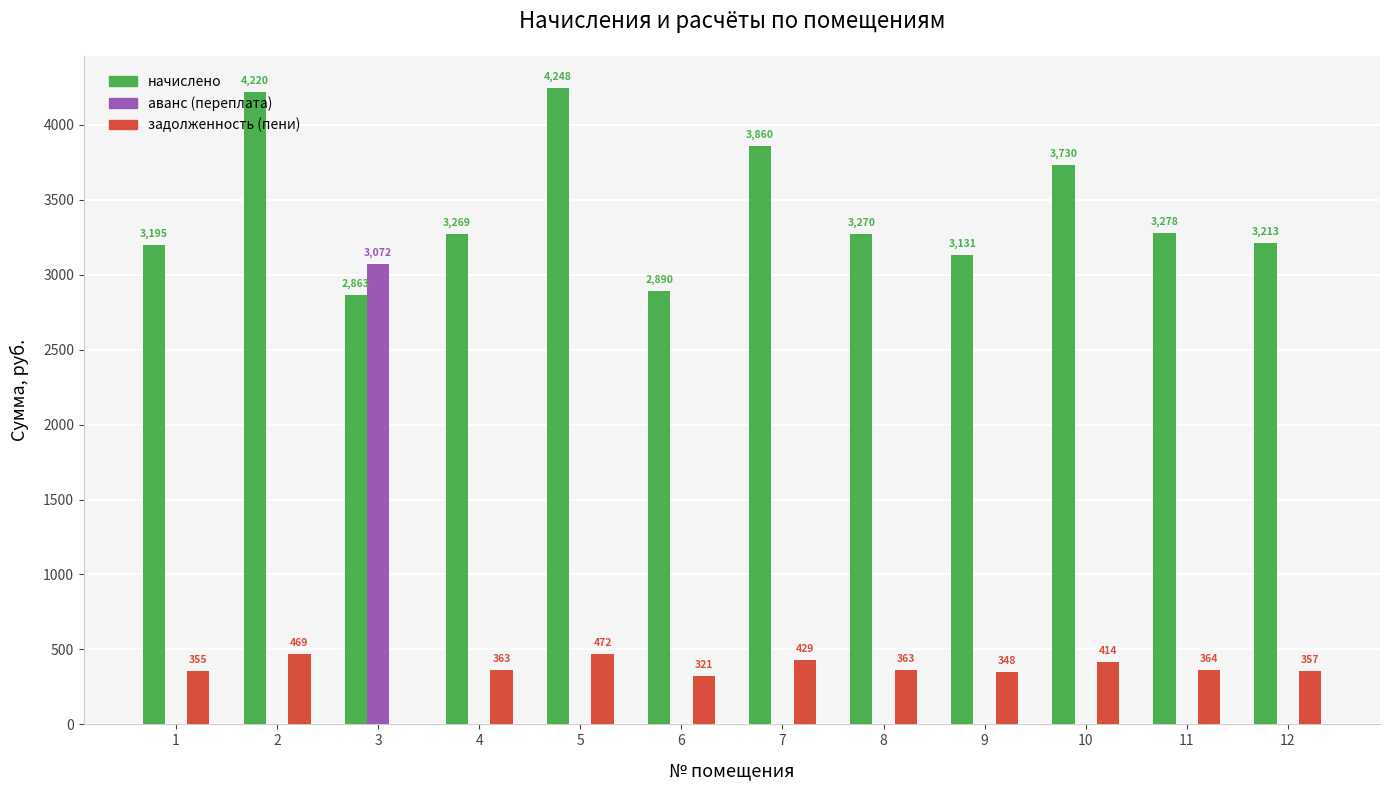

What is the sum of all задолженность (пени) values?

4255.9